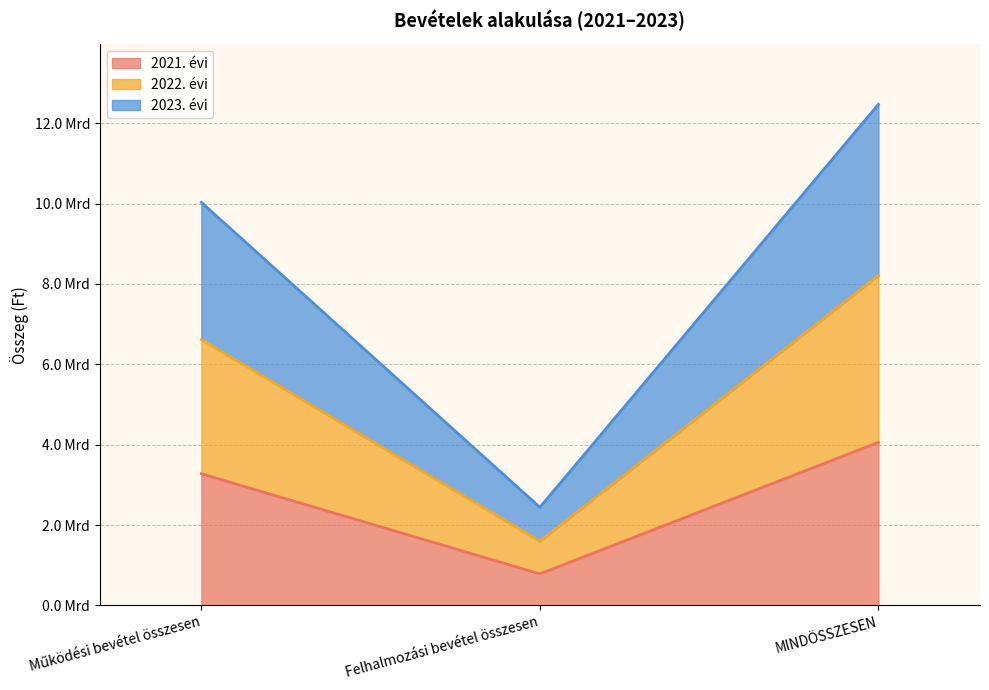

What is the label of the 3rd point from the right?

Működési bevétel összesen